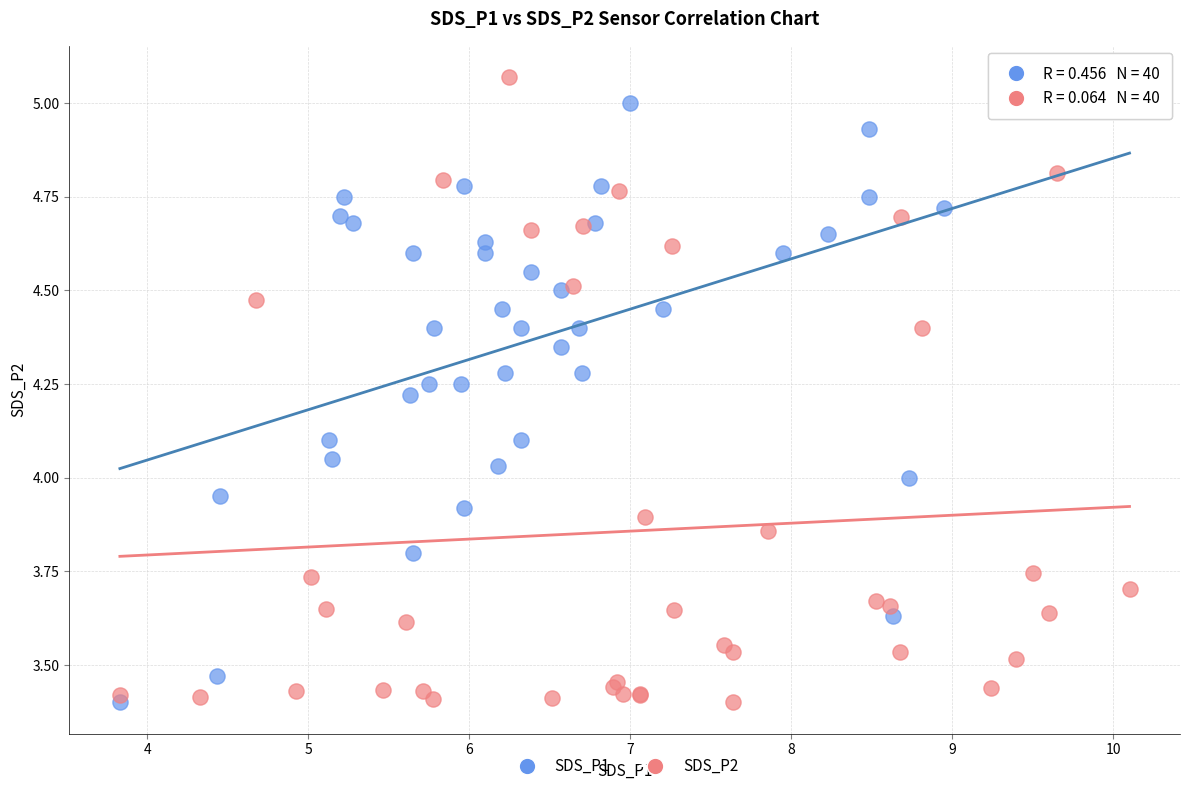

What are all the series names shown in the legend?

SDS_P1, SDS_P2